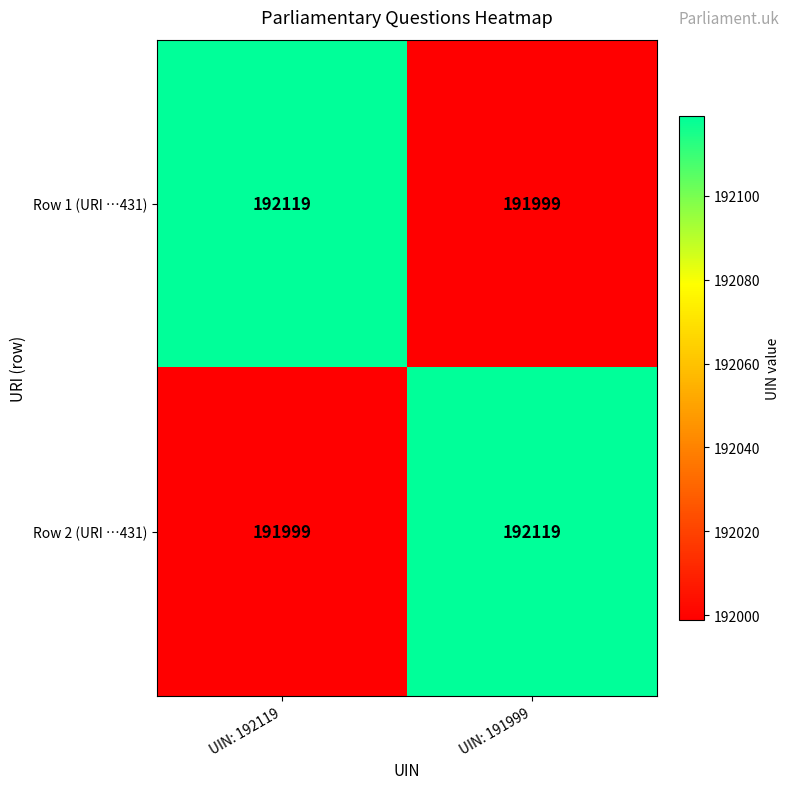

What is the minimum value shown in the chart?

191999